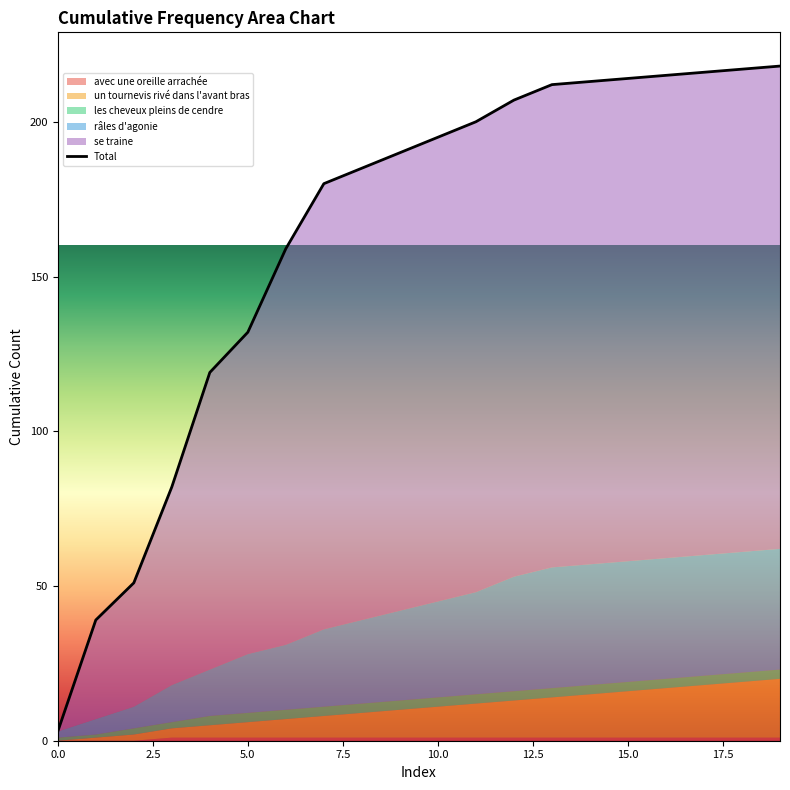

True or false: se traine and un tournevis rivé dans l'avant bras cross at least once.

False